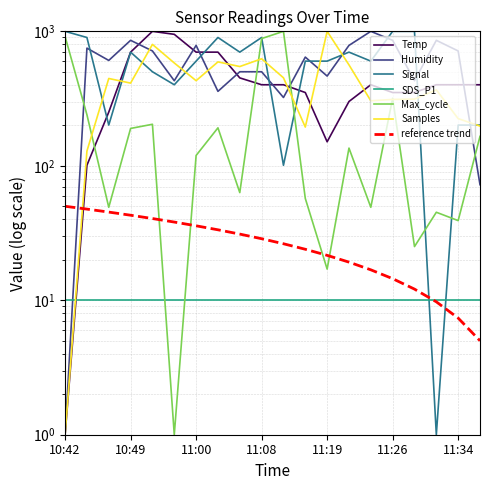

What is the label of the 8th point from the right?

11:19